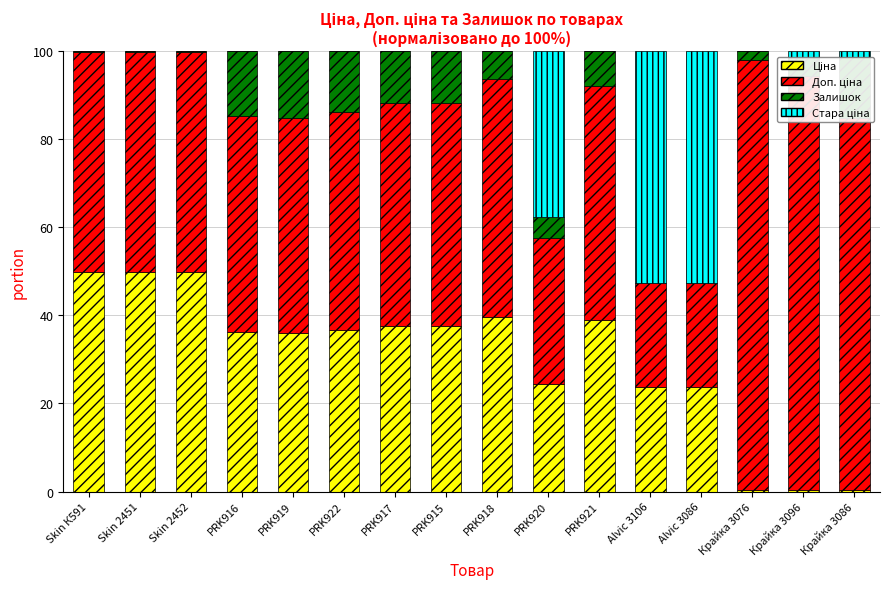

What is the total value across all series at PRK915?

100.0